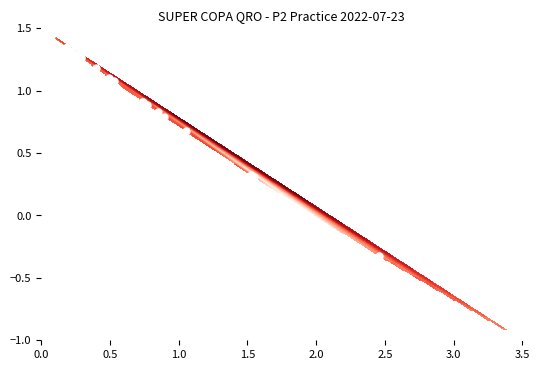

The value at 10 is 1.8. True or false?

False